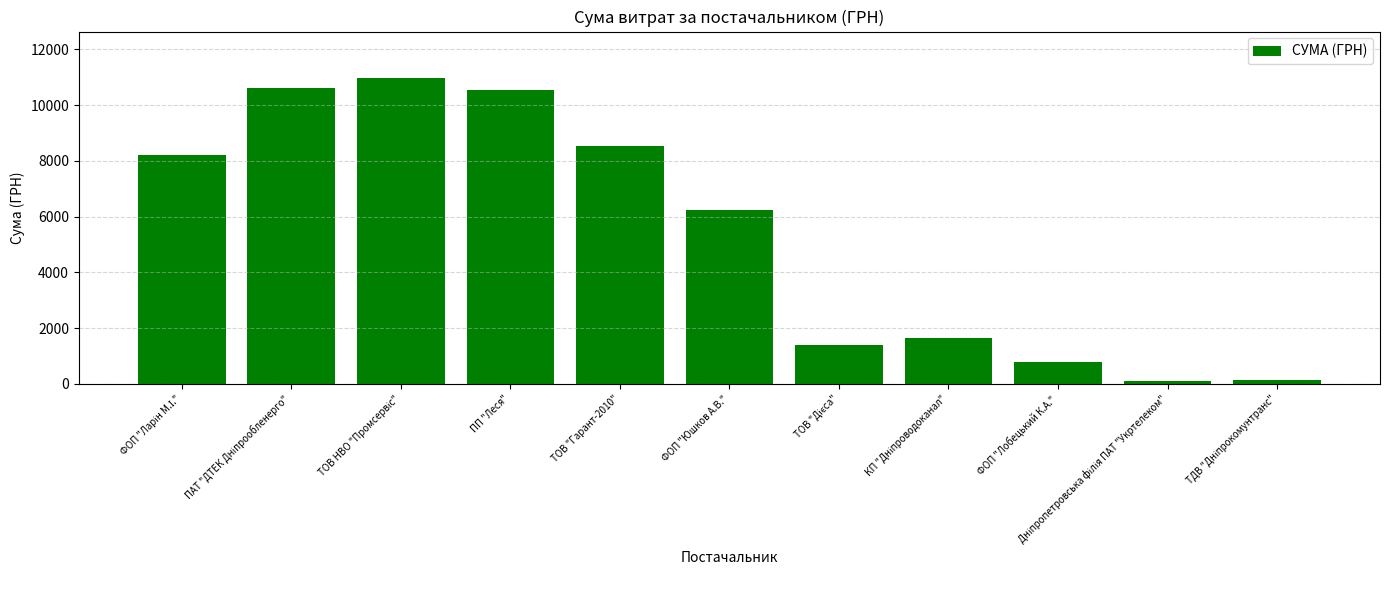

What is the sum of all values?

59169.5